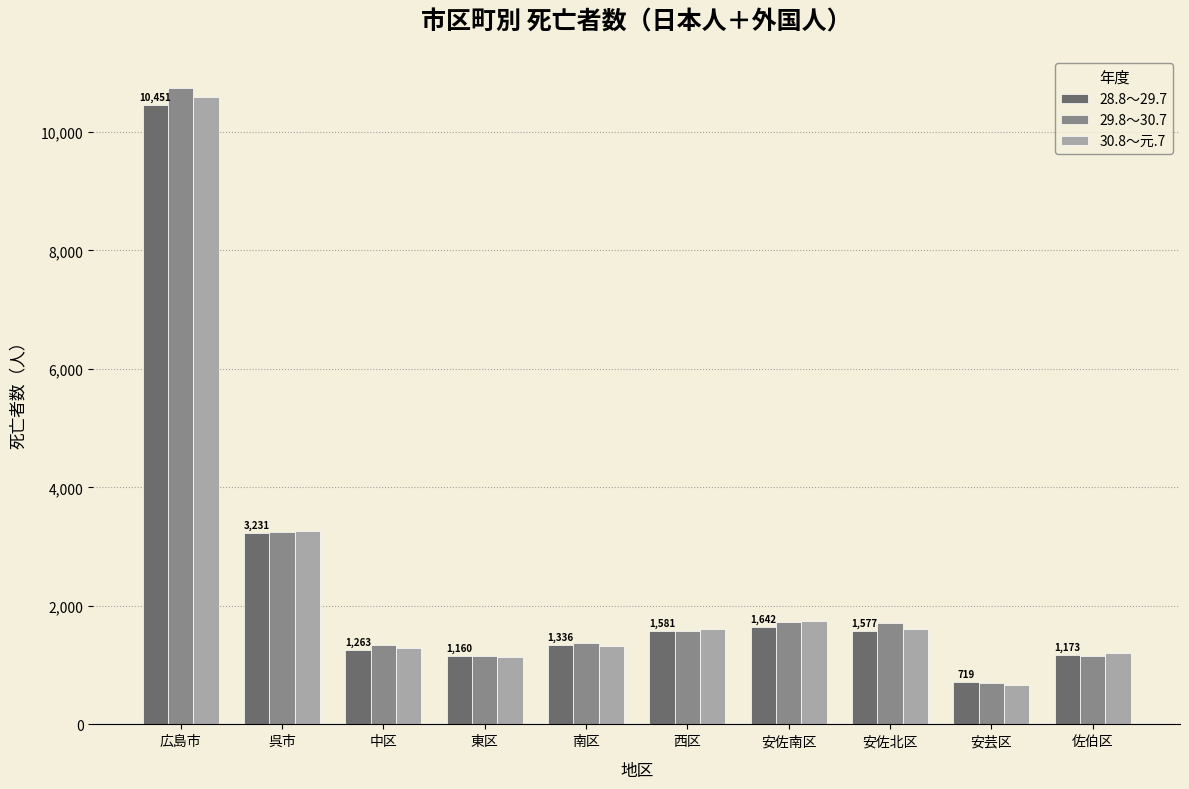

Which category has the highest value in the 30.8～元.7 series?

広島市